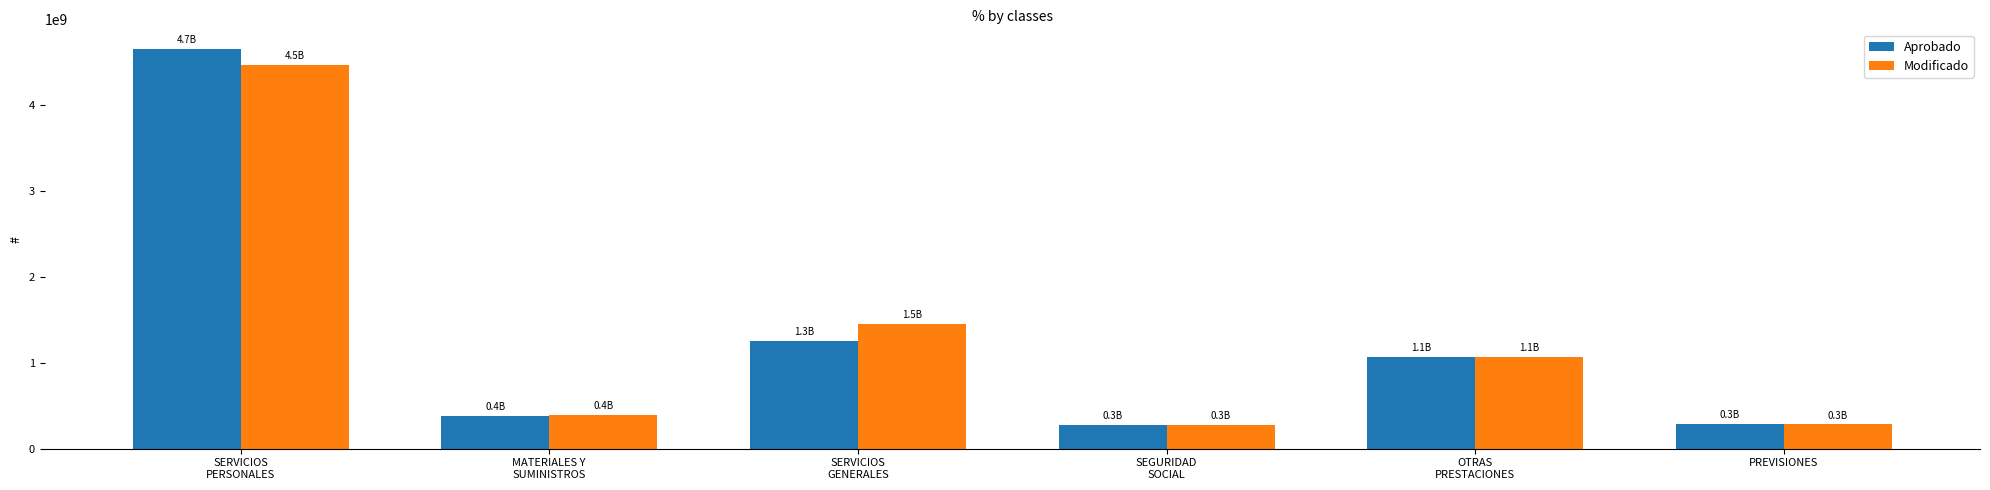

Is it true that Modificado equals 6482644409.8 at SERVICIOS
PERSONALES?

False